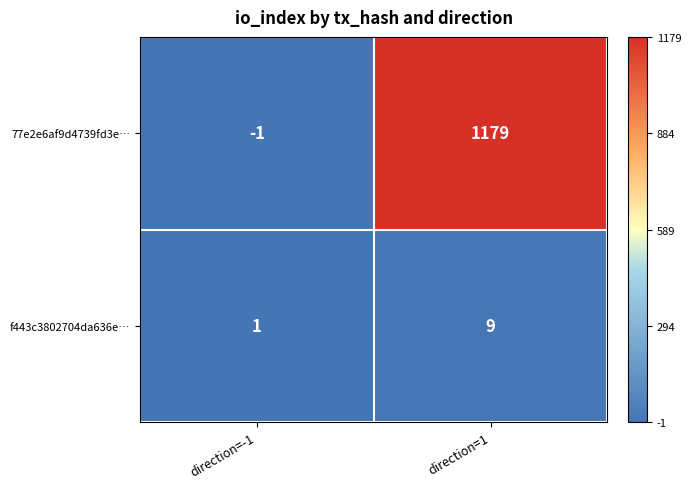

What is the difference between the highest and lowest values at direction=1?

1170